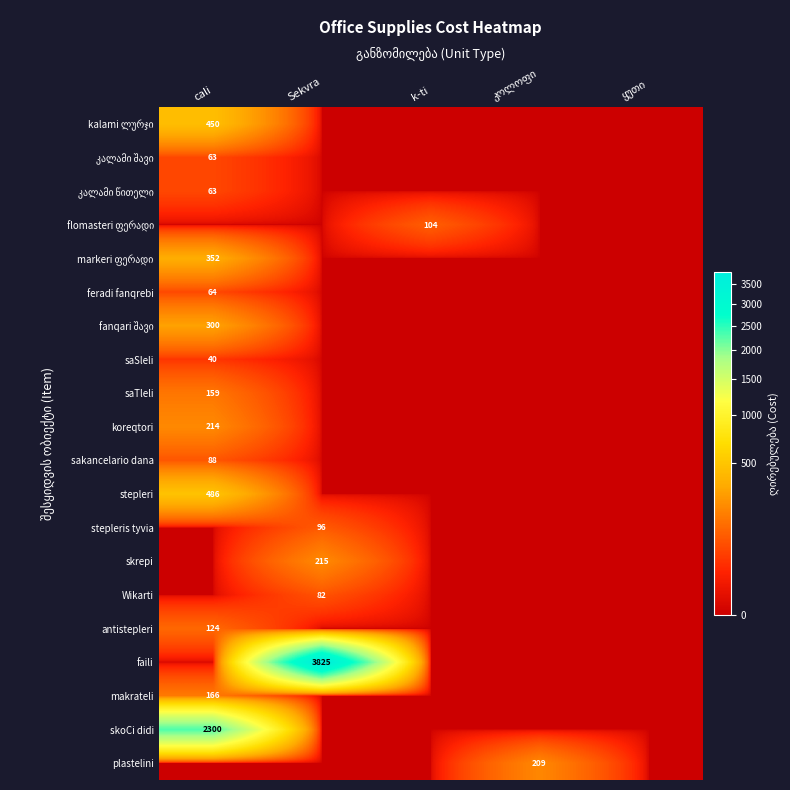

The value of stepleri at cali is 183. True or false?

False